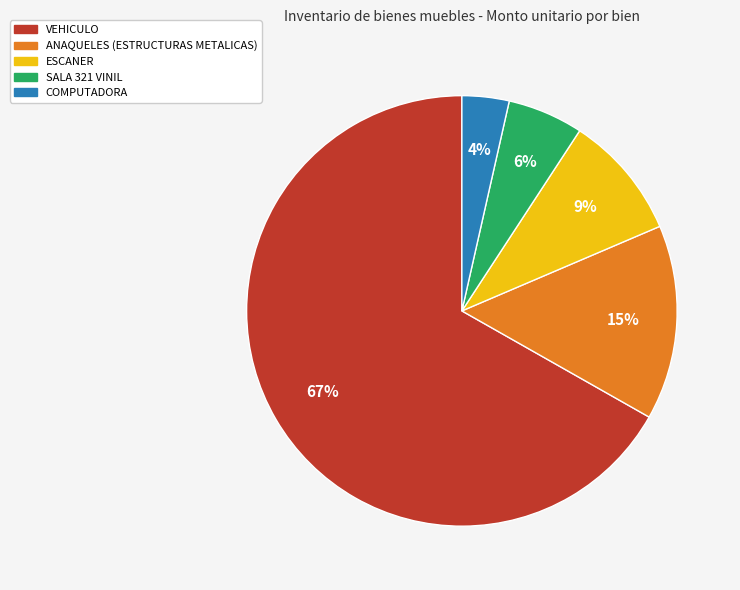

Is the sum of ANAQUELES (ESTRUCTURAS METALICAS) and COMPUTADORA greater than half?

No